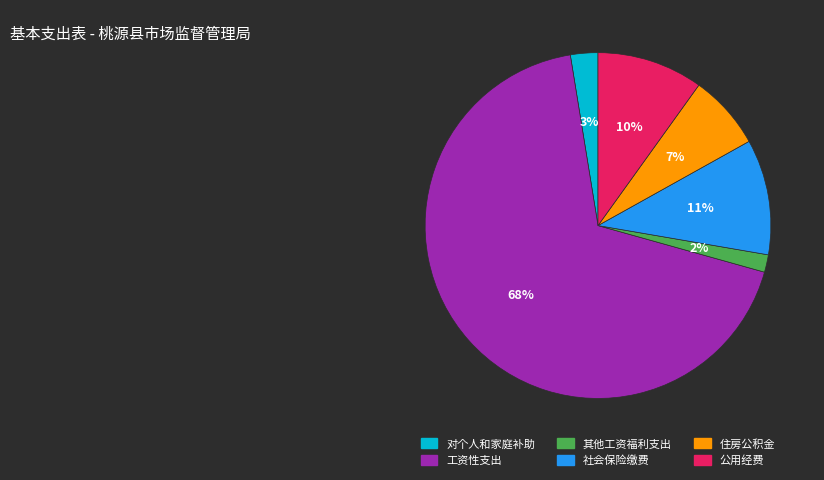

Which category has the smallest portion of the pie?

其他工资福利支出